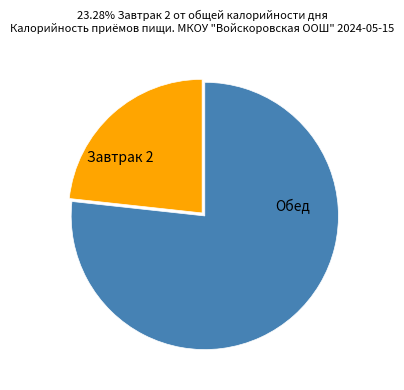

Is it true that Обед is 77% of the pie?

True